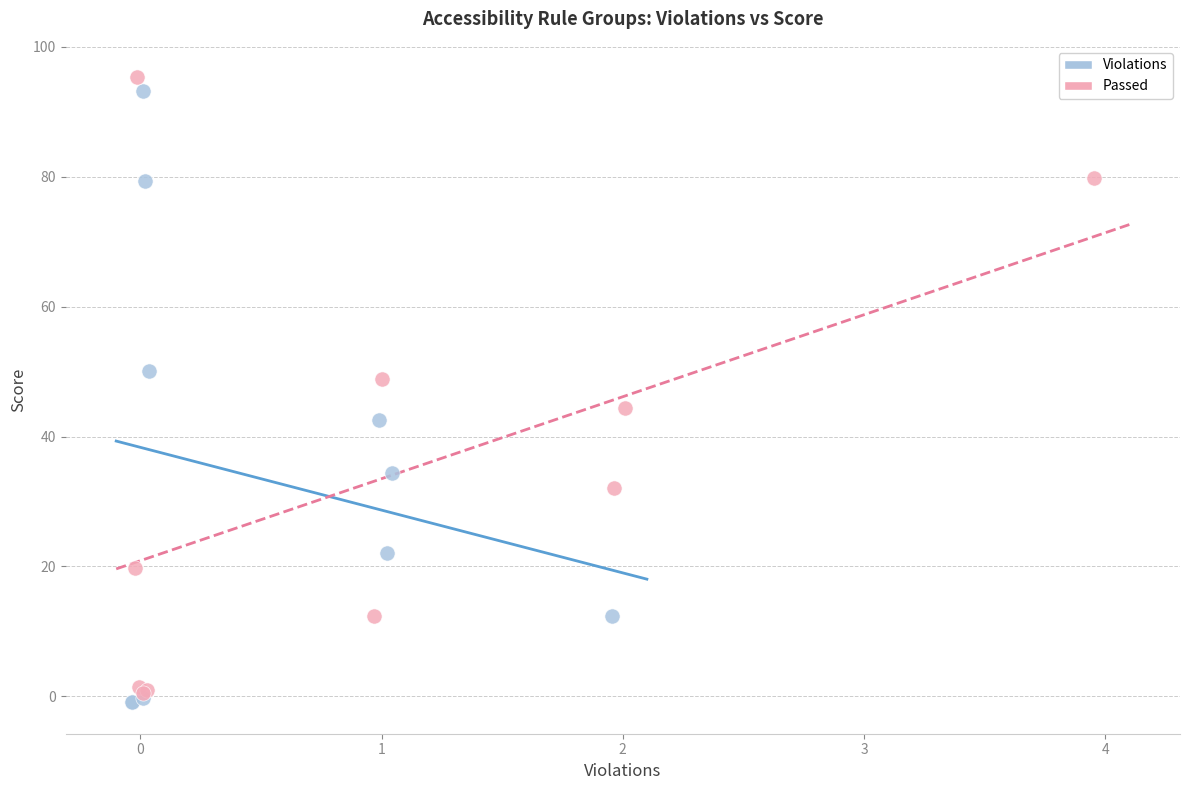

Which series has the widest spread of Y values?

Passed